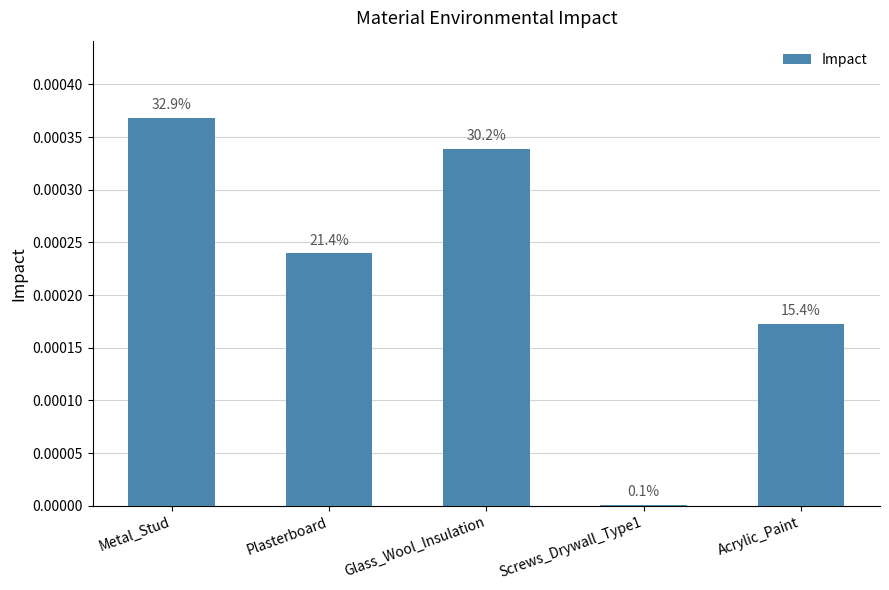

Is it true that the value at Screws_Drywall_Type1 is 0.0?

False